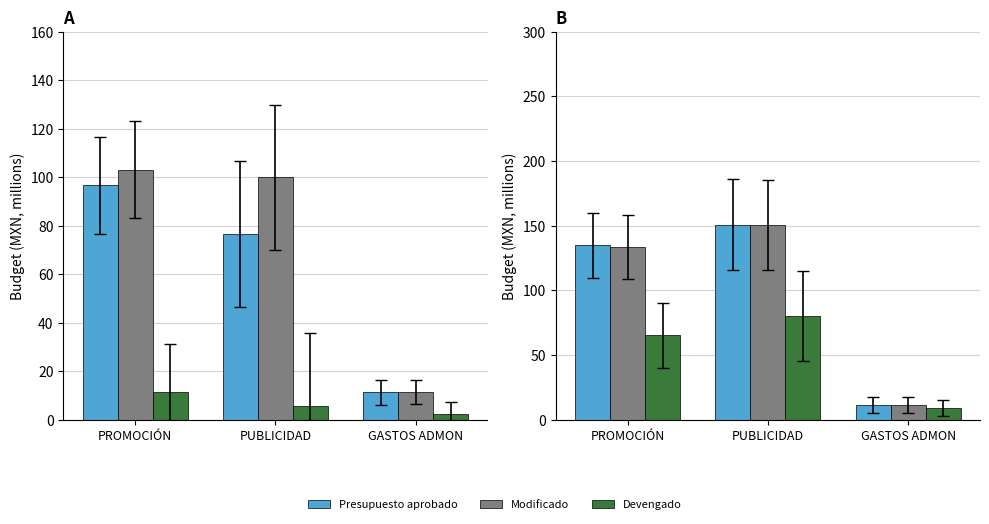

Is it true that Presupuesto aprobado equals 11.4 at GASTOS ADMON?

True